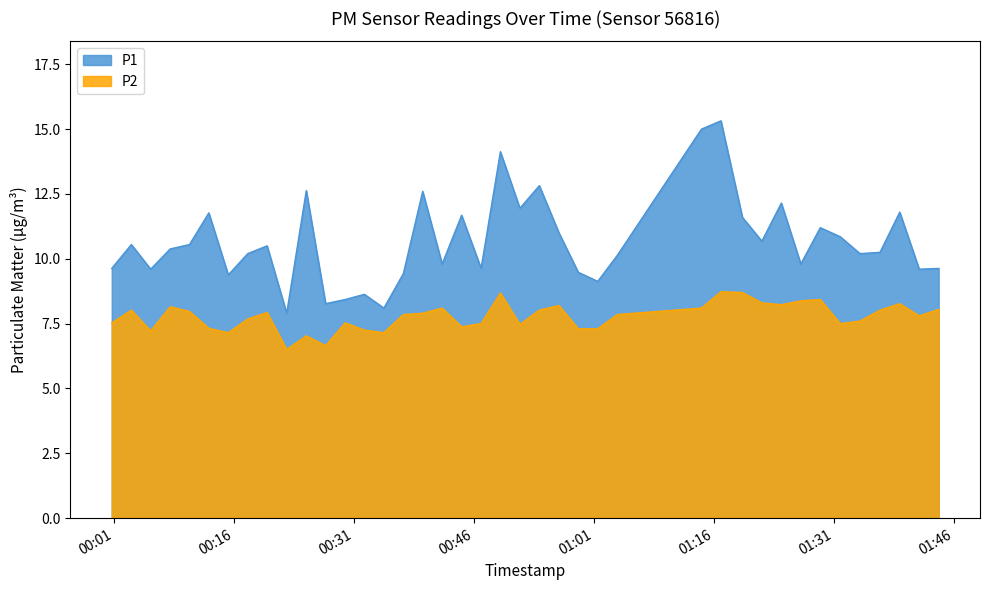

Which series has the largest total across all categories?

P1